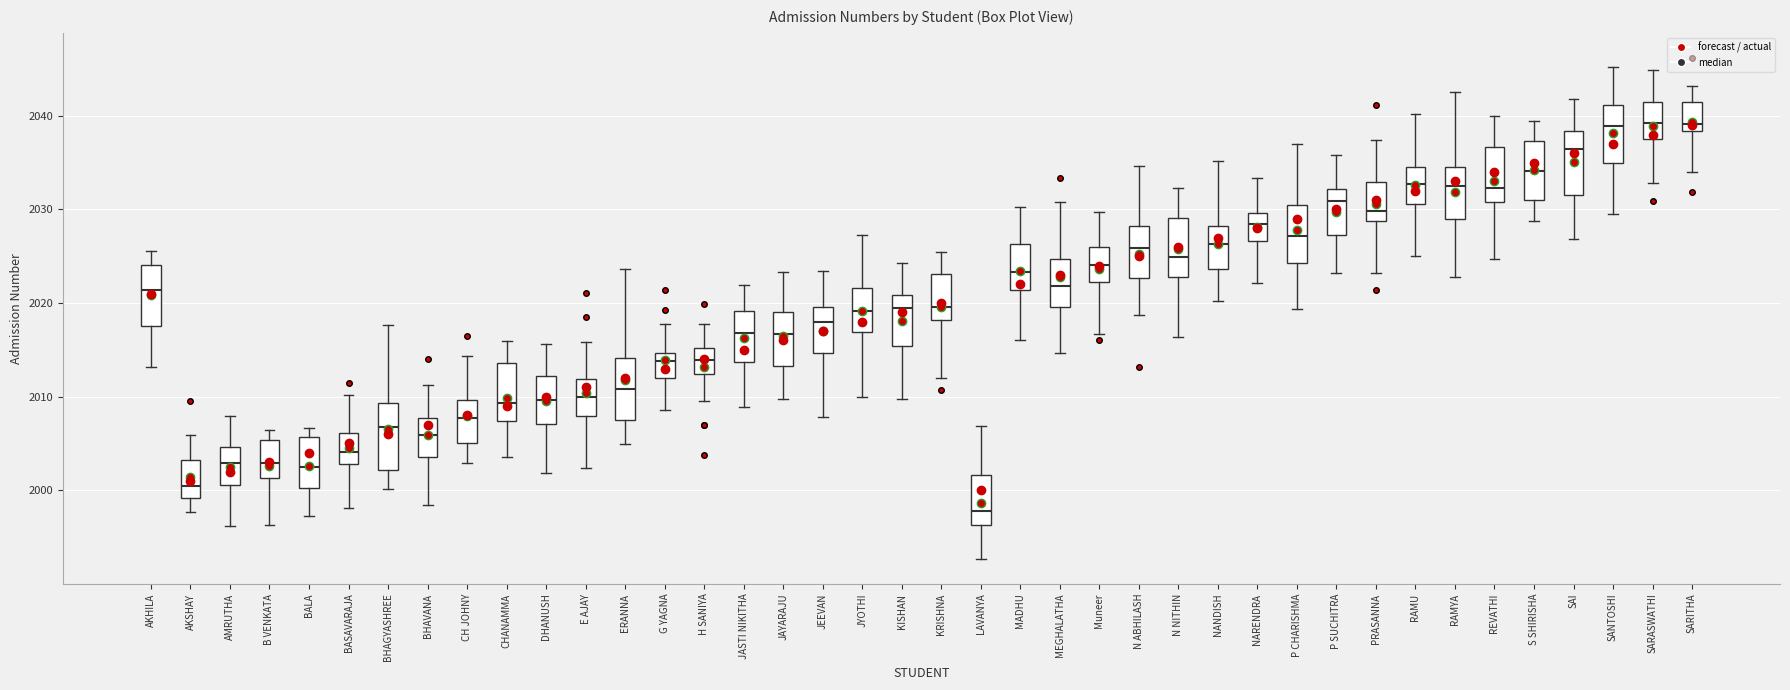

Reading left to right, read every box against the y-axis: the position of its median line, the range the box covers, and the ends of its whiskers. The values are not printed on the chart, so give them approximately, as read against the axis.

AKHILA: median 2021, box 2018 to 2024, whiskers 2013 to 2026
AKSHAY: median 2000, box 1999 to 2003, whiskers 1998 to 2006
AMRUTHA: median 2003, box 2001 to 2005, whiskers 1996 to 2008
B VENKATA: median 2003, box 2001 to 2005, whiskers 1996 to 2006
BALA: median 2003, box 2000 to 2006, whiskers 1997 to 2007
BASAVARAJA: median 2004, box 2003 to 2006, whiskers 1998 to 2010
BHAGYASHREE: median 2007, box 2002 to 2009, whiskers 2000 to 2018
BHAVANA: median 2006, box 2004 to 2008, whiskers 1998 to 2011
CH JOHNY: median 2008, box 2005 to 2010, whiskers 2003 to 2014
CHANAMMA: median 2009, box 2007 to 2014, whiskers 2004 to 2016
DHANUSH: median 2010, box 2007 to 2012, whiskers 2002 to 2016
E AJAY: median 2010, box 2008 to 2012, whiskers 2002 to 2016
ERANNA: median 2011, box 2008 to 2014, whiskers 2005 to 2024
G YAGNA: median 2014, box 2012 to 2015, whiskers 2009 to 2018
H SANIYA: median 2014, box 2012 to 2015, whiskers 2010 to 2018
JASTI NIKITHA: median 2017, box 2014 to 2019, whiskers 2009 to 2022
JAYARAJU: median 2017, box 2013 to 2019, whiskers 2010 to 2023
JEEVAN: median 2018, box 2015 to 2020, whiskers 2008 to 2023
JYOTHI: median 2019, box 2017 to 2022, whiskers 2010 to 2027
KISHAN: median 2019, box 2015 to 2021, whiskers 2010 to 2024
KRISHNA: median 2020, box 2018 to 2023, whiskers 2012 to 2025
LAVANYA: median 1998, box 1996 to 2002, whiskers 1993 to 2007
MADHU: median 2023, box 2021 to 2026, whiskers 2016 to 2030
MEGHALATHA: median 2022, box 2020 to 2025, whiskers 2015 to 2031
Muneer: median 2024, box 2022 to 2026, whiskers 2017 to 2030
N ABHILASH: median 2026, box 2023 to 2028, whiskers 2019 to 2035
N NITHIN: median 2025, box 2023 to 2029, whiskers 2016 to 2032
NANDISH: median 2026, box 2024 to 2028, whiskers 2020 to 2035
NARENDRA: median 2028, box 2027 to 2030, whiskers 2022 to 2033
P CHARISHMA: median 2027, box 2024 to 2030, whiskers 2019 to 2037
P SUCHITRA: median 2031, box 2027 to 2032, whiskers 2023 to 2036
PRASANNA: median 2030, box 2029 to 2033, whiskers 2023 to 2037
RAMU: median 2033, box 2031 to 2035, whiskers 2025 to 2040
RAMYA: median 2033, box 2029 to 2035, whiskers 2023 to 2043
REVATHI: median 2032, box 2031 to 2037, whiskers 2025 to 2040
S SHIRISHA: median 2034, box 2031 to 2037, whiskers 2029 to 2039
SAI: median 2036, box 2032 to 2038, whiskers 2027 to 2042
SANTOSHI: median 2039, box 2035 to 2041, whiskers 2030 to 2045
SARASWATHI: median 2039, box 2037 to 2041, whiskers 2033 to 2045
SARITHA: median 2039, box 2038 to 2041, whiskers 2034 to 2043